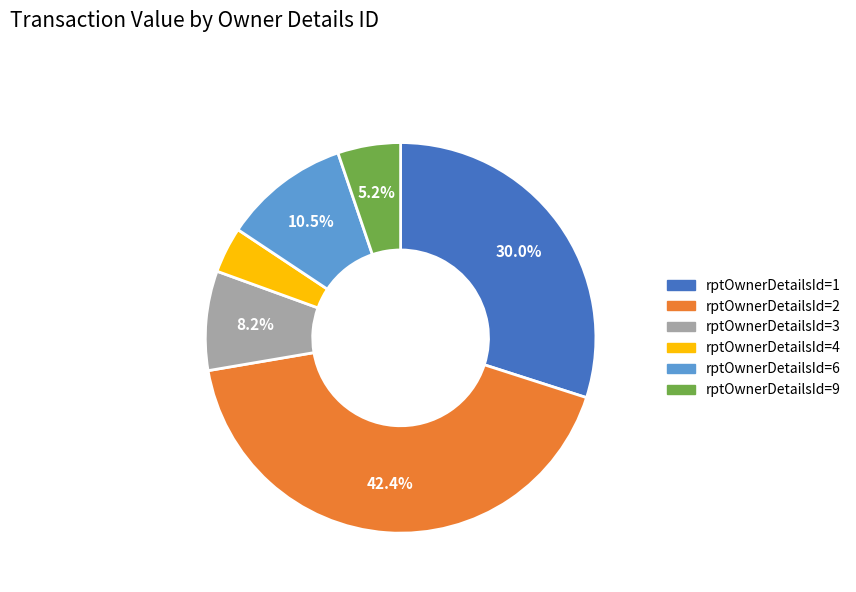

What is the total percentage of rptOwnerDetailsId=1 and rptOwnerDetailsId=3?

38.2%